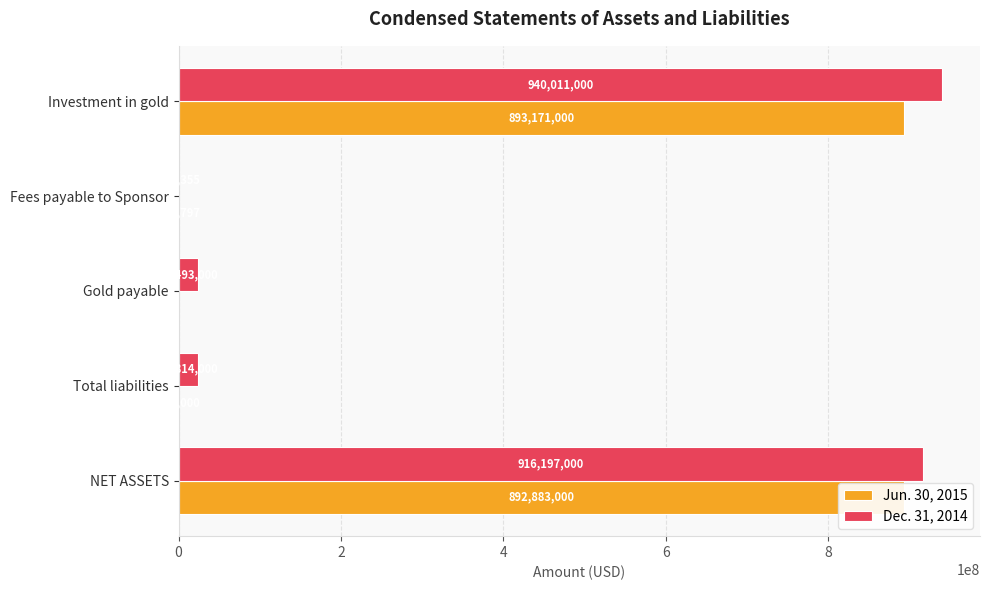

How many distinct data groups are displayed?

2